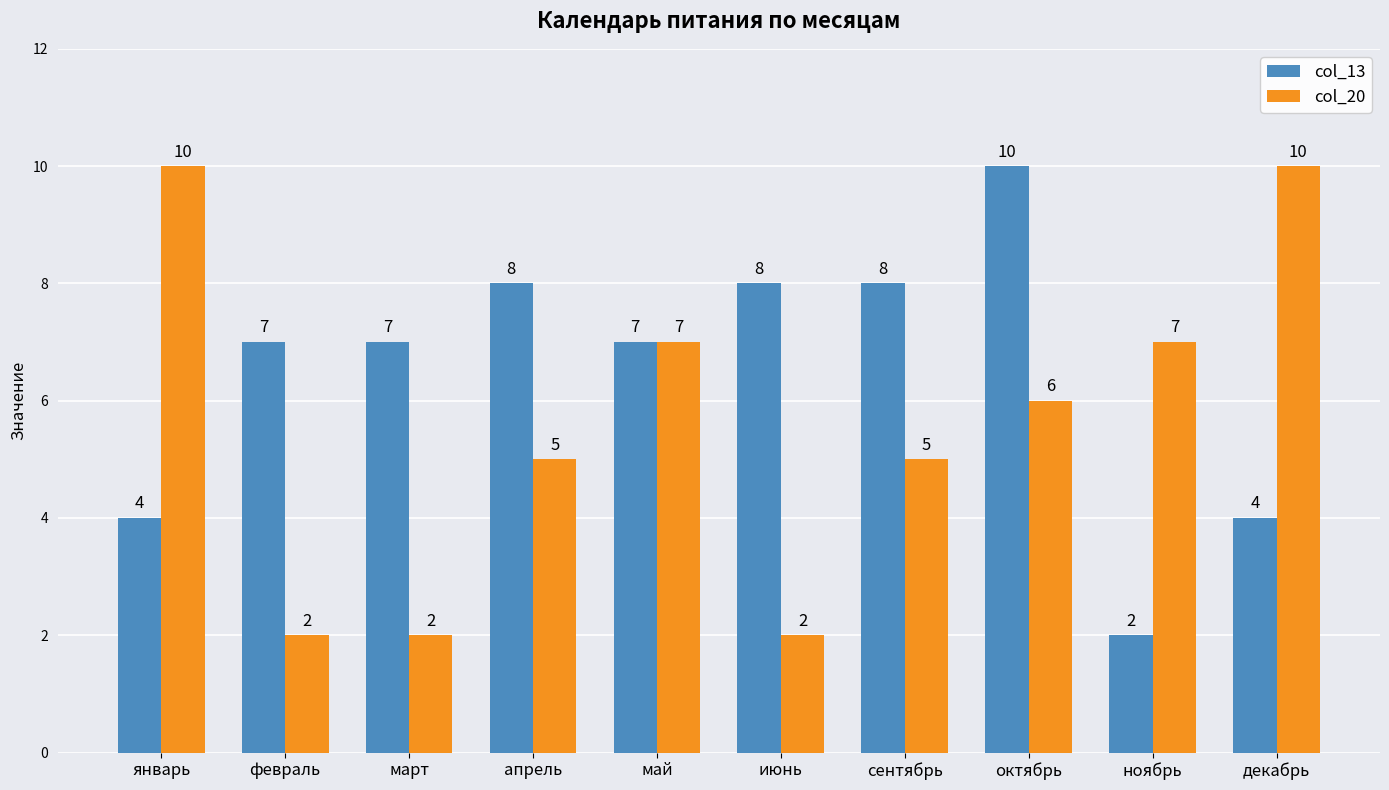

At февраль, list the series in order from largest to smallest.

col_13, col_20